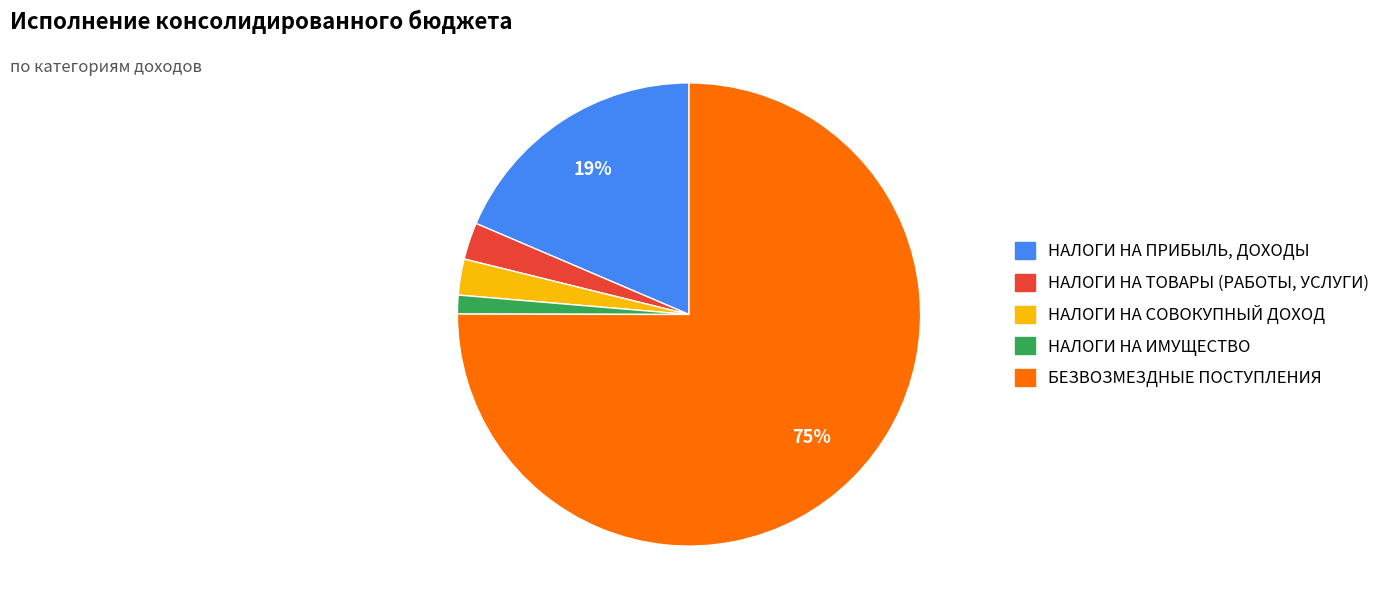

Combined, do НАЛОГИ НА СОВОКУПНЫЙ ДОХОД and НАЛОГИ НА ПРИБЫЛЬ, ДОХОДЫ account for over 50%?

No